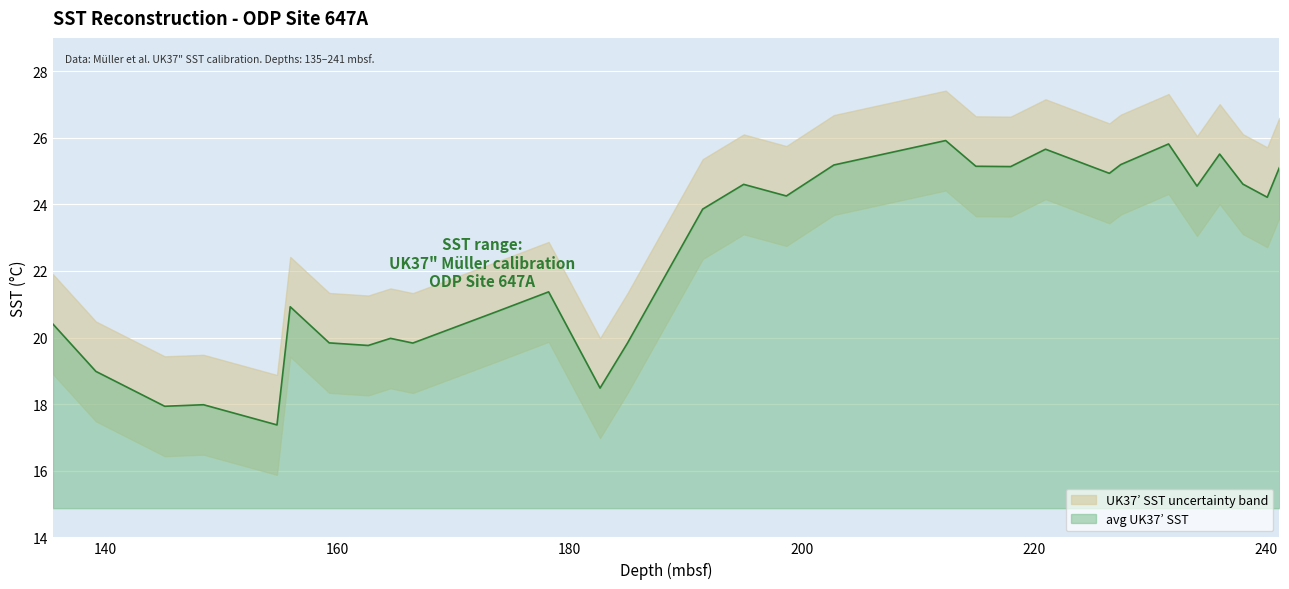

What is the value of the UK-n point at the 23rd from the left?

23.4